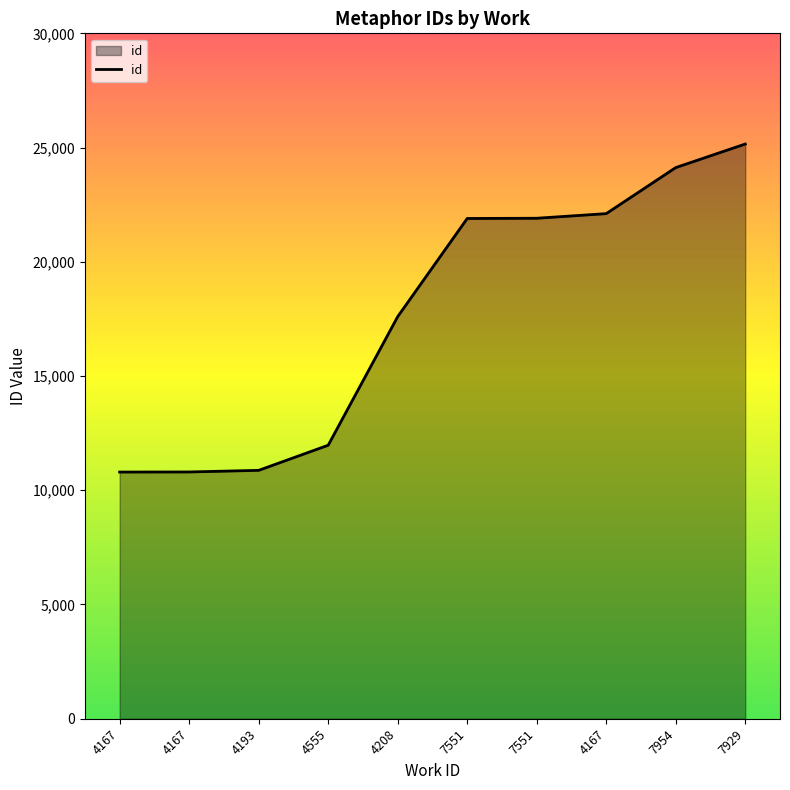

What is the maximum value shown in the chart?

25155